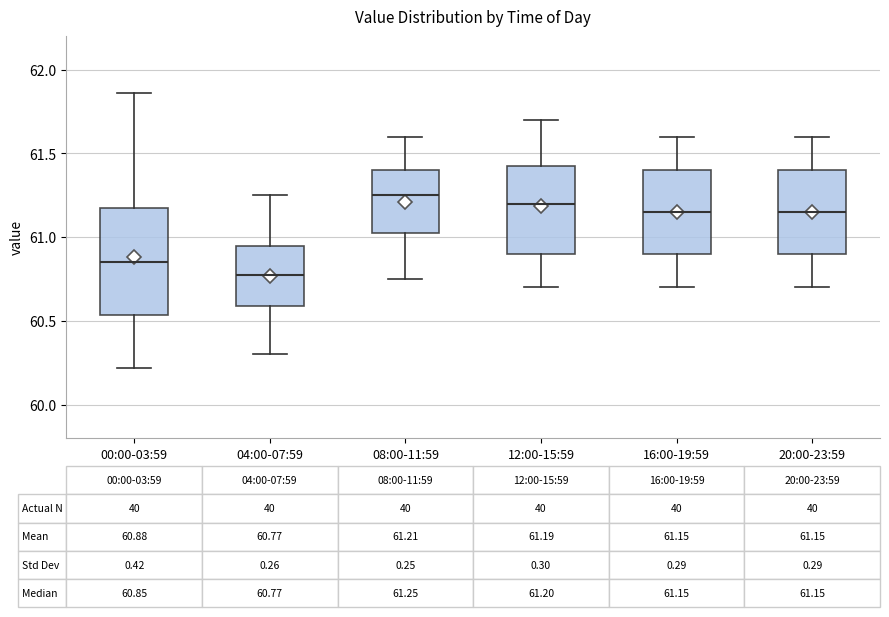

Which box is the tallest, from its lower edge to its upper edge?

00:00-03:59